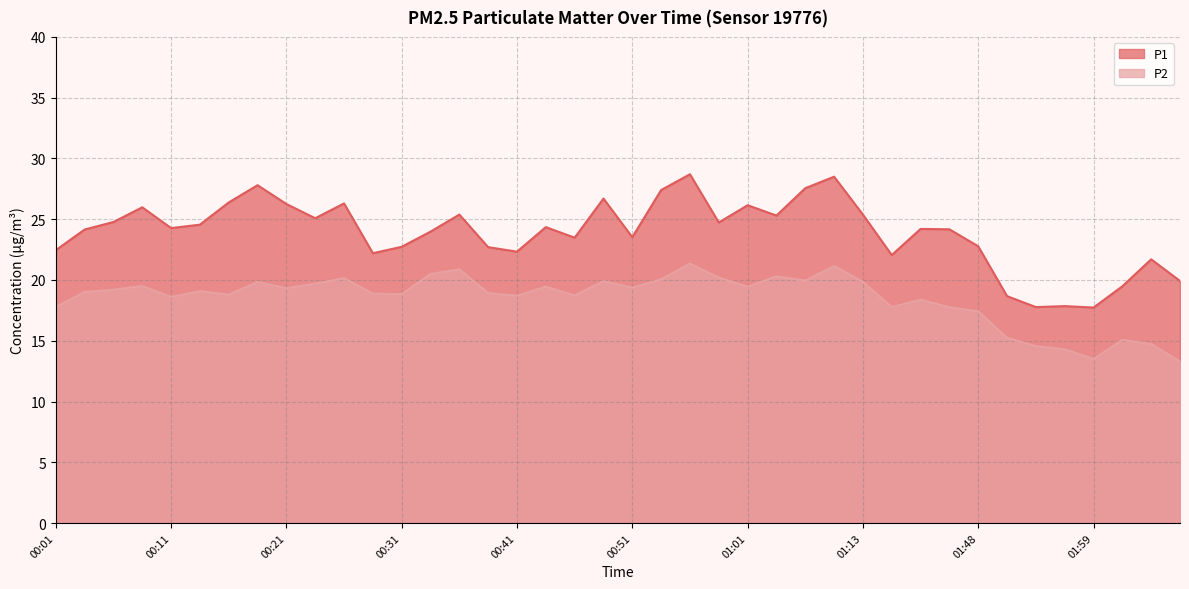

At which label is P2 closest to 17?

01:48